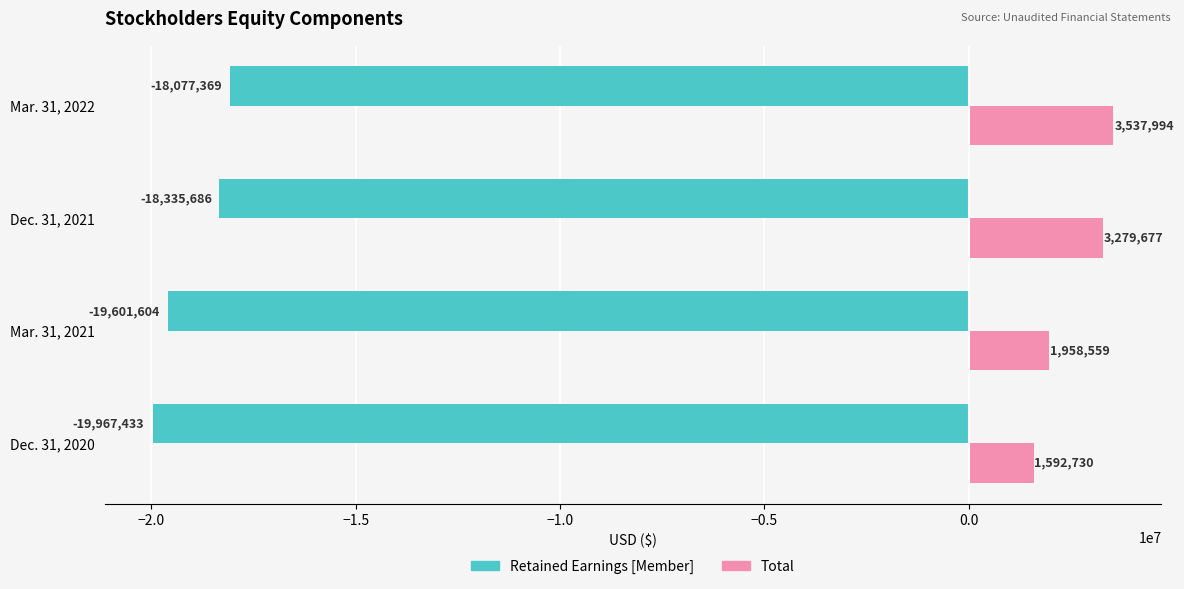

What is the spread (max minus min) of values at Dec. 31, 2020?

21560163